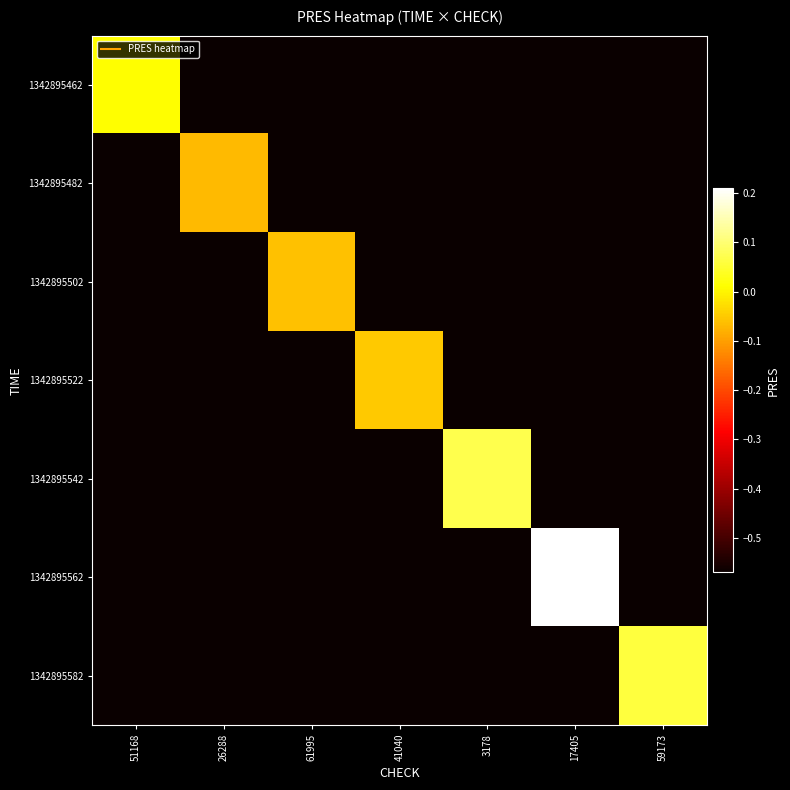

Which has a higher value, 59173 or 41040?

59173